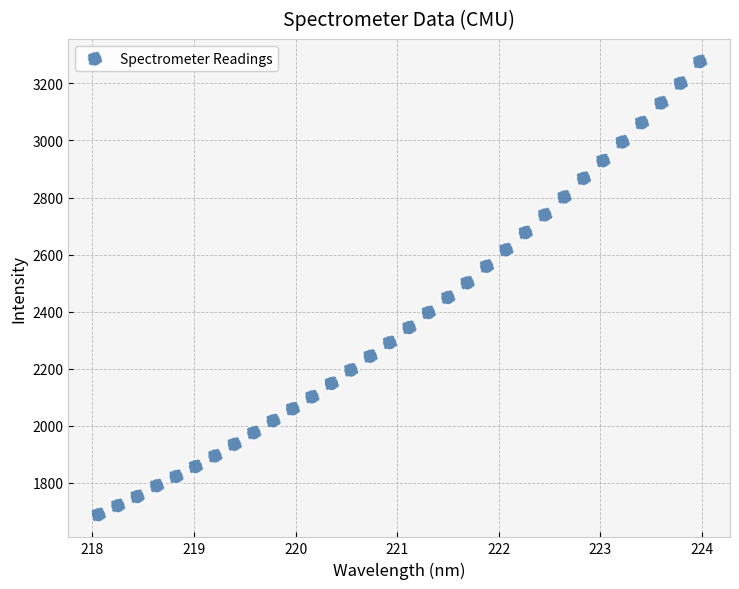

What is the range of X values (max minus min)?

5.9